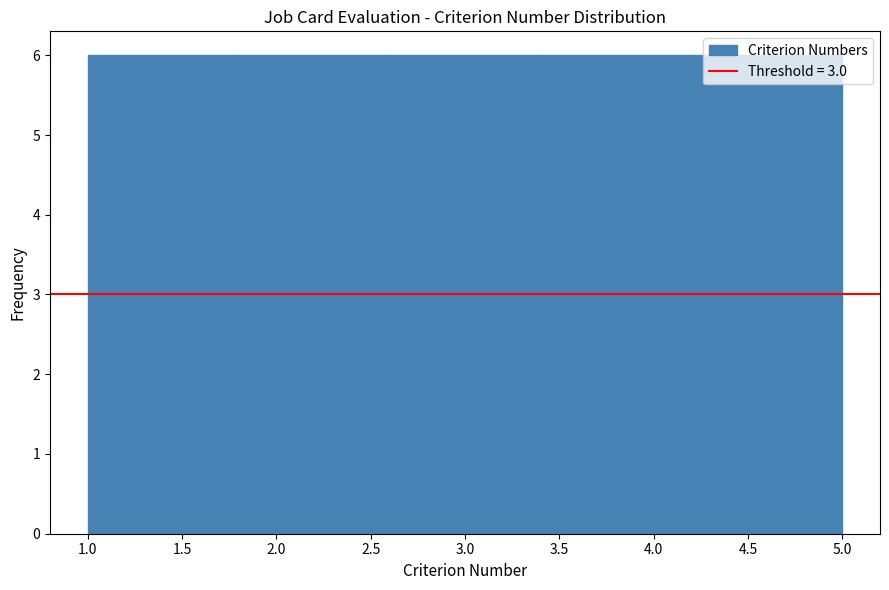

How tall is the bar that spans 3.4 to 4.2 on the x-axis? The values are not printed on the chart, so give them approximately, as read against the axis.

6